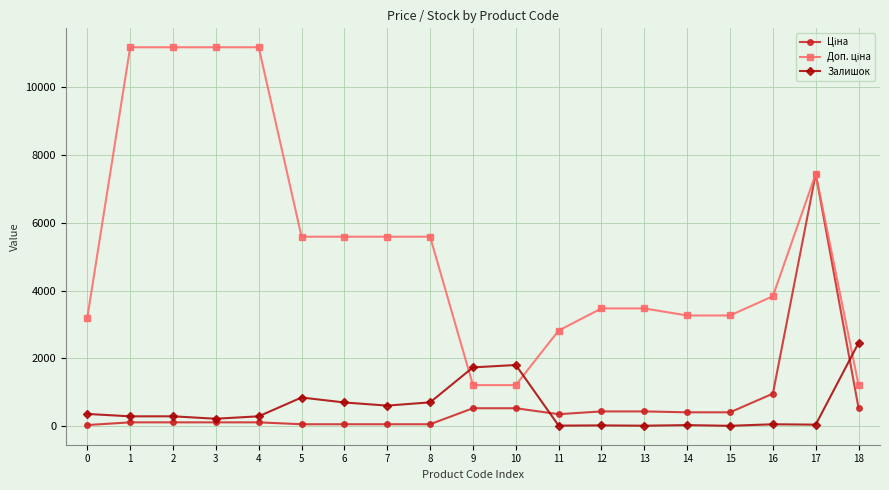

At which category is the sum across all series the highest?

17